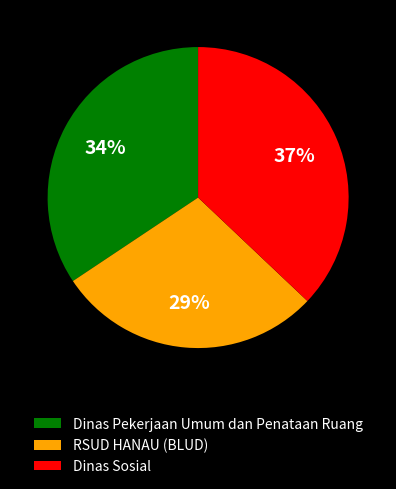

True or false: Dinas Sosial accounts for 37% of the total.

True